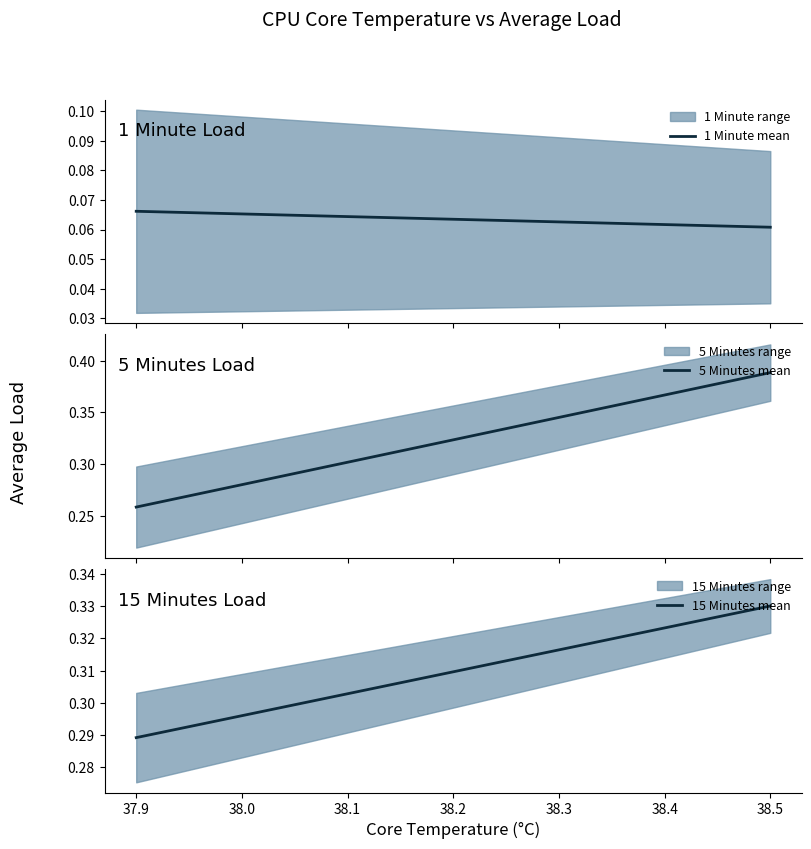

Rank the series by their maximum value, from highest to lowest.

5 Minutes mean, 15 Minutes mean, 1 Minute mean